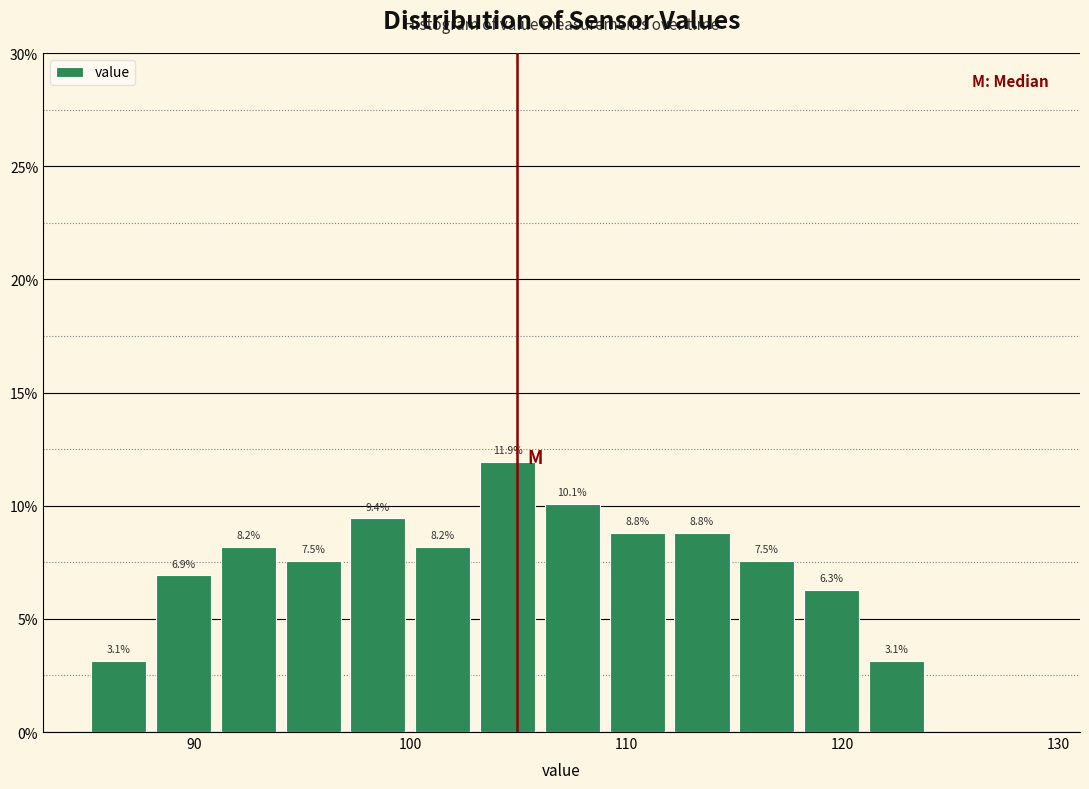

Around what value on the x-axis is the tallest bar? Give the approximate position of its centre, as read against the axis.

105